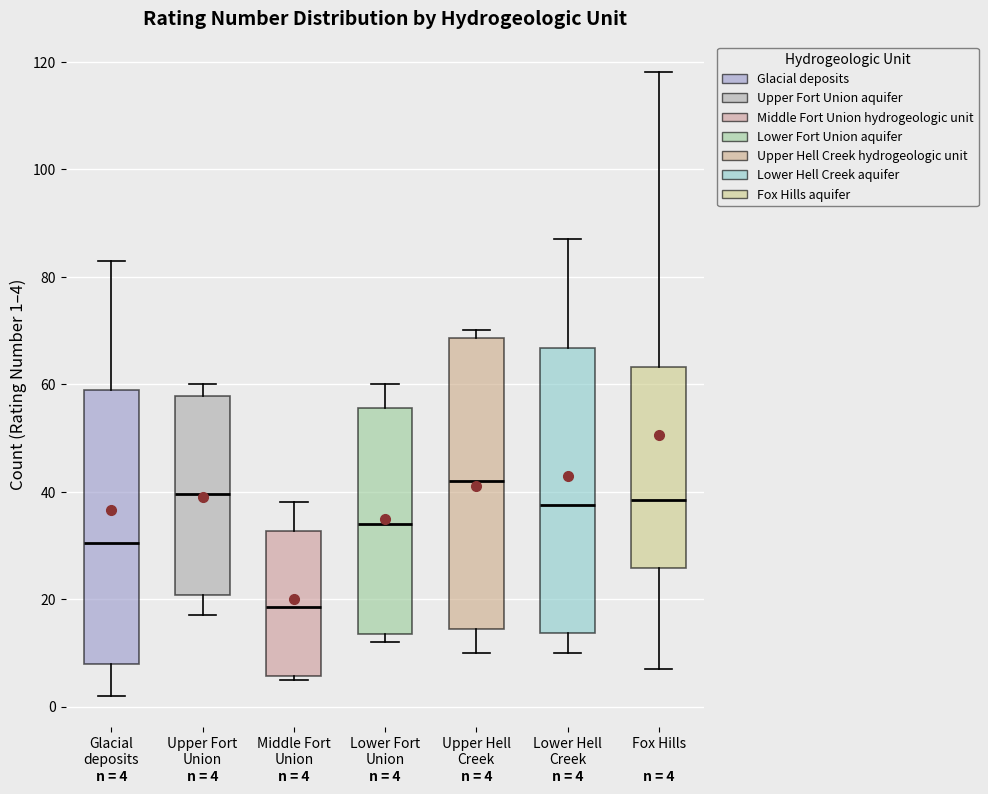

Which box has the lowest median line?

Middle Fort Union